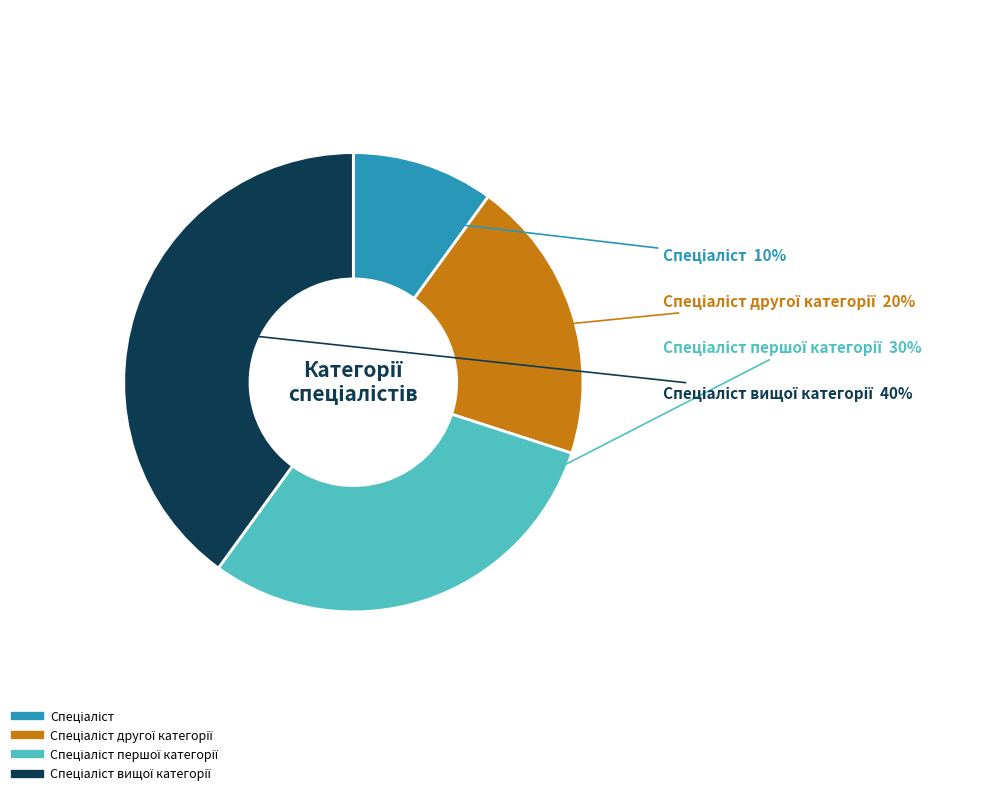

Is there a majority slice in this chart?

No